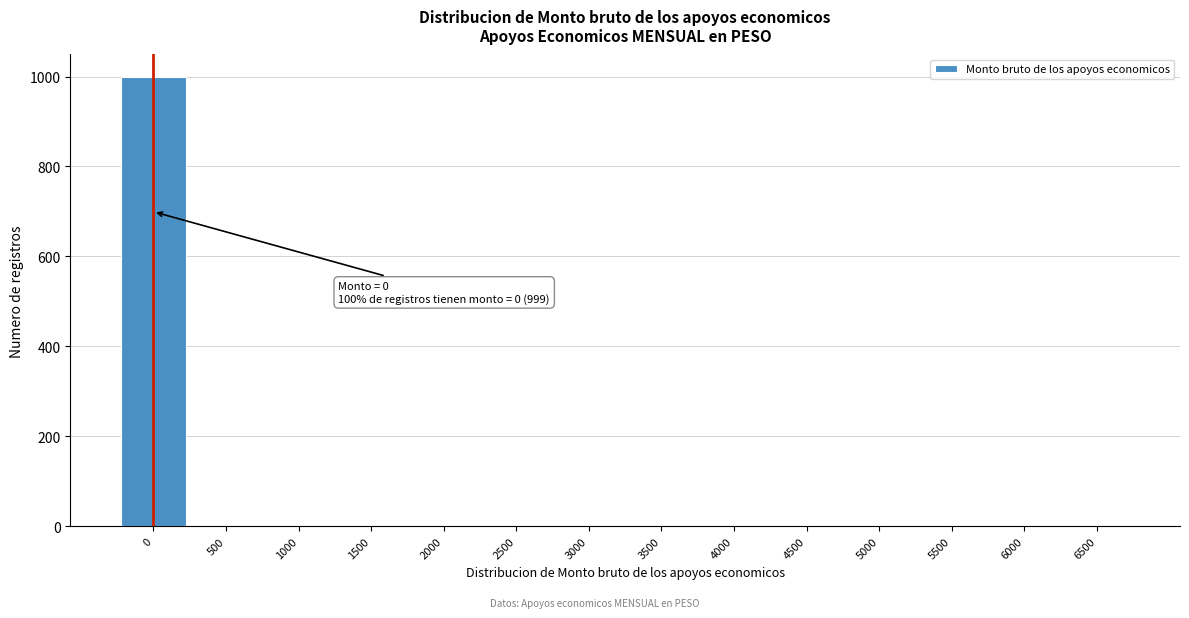

Reading left to right, transcribe all the data shown in this chart.

0=999	500=0	1000=0	1500=0	2000=0	2500=0	3000=0	3500=0	4000=0	4500=0	5000=0	5500=0	6000=0	6500=0